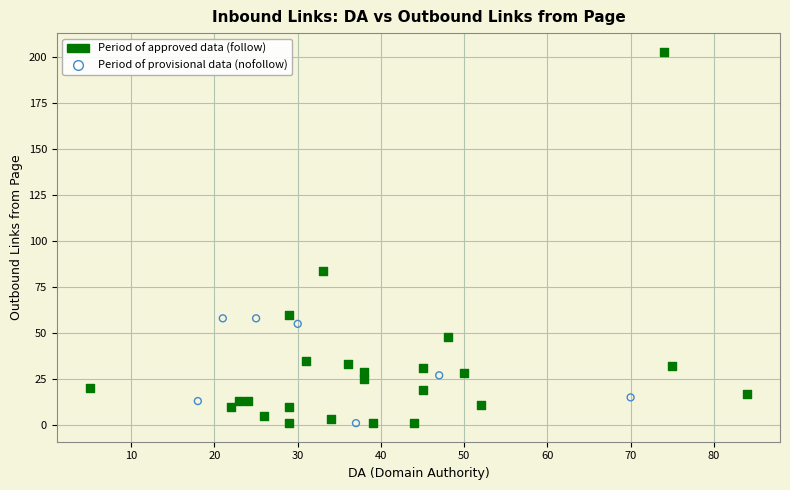

Which series contains the highest Y value?

Period of approved data (follow)